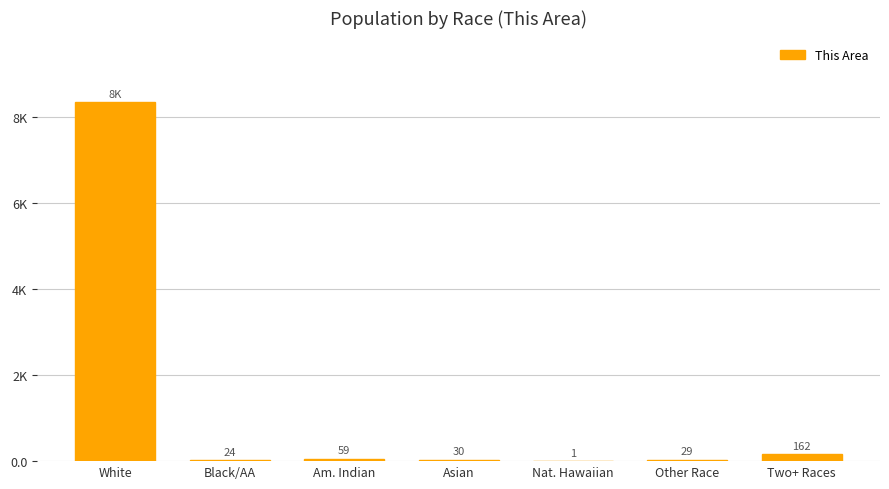

What is the difference between the values at Am. Indian and Two+ Races?

103